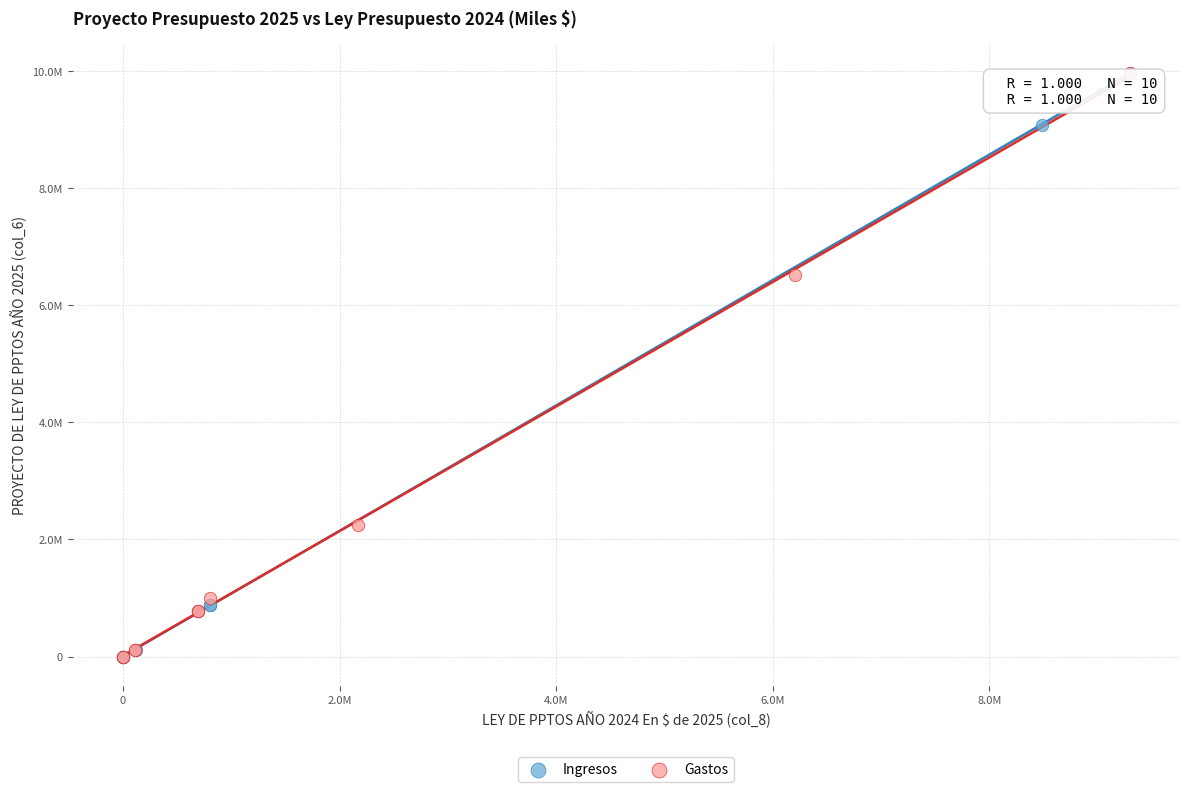

What are all the series names shown in the legend?

Ingresos, Gastos